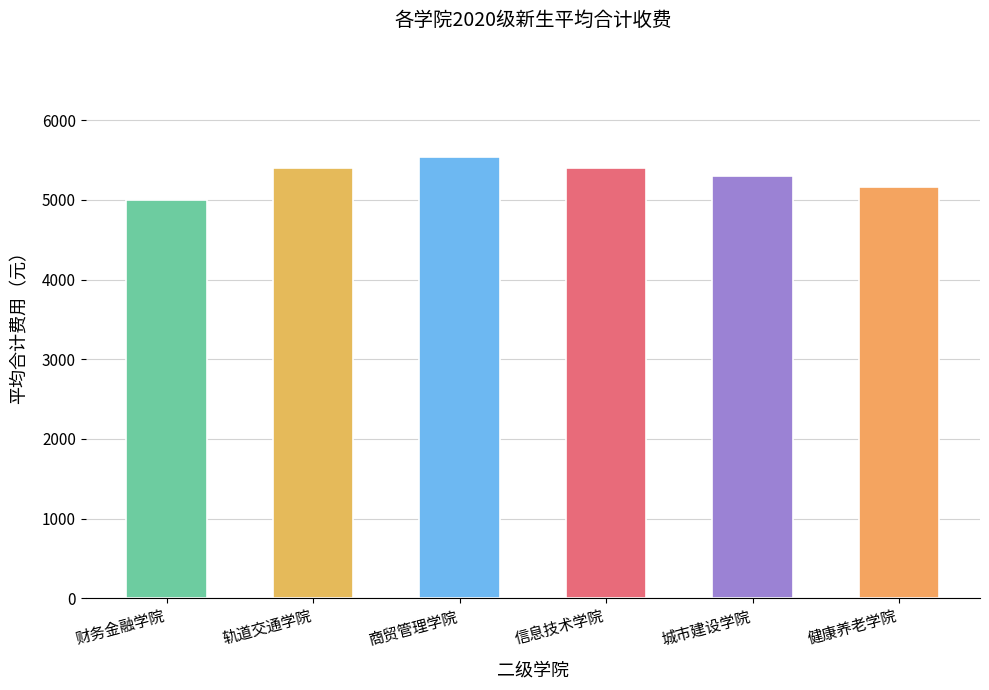

Is it true that the value at 商贸管理学院 is 5536?

True